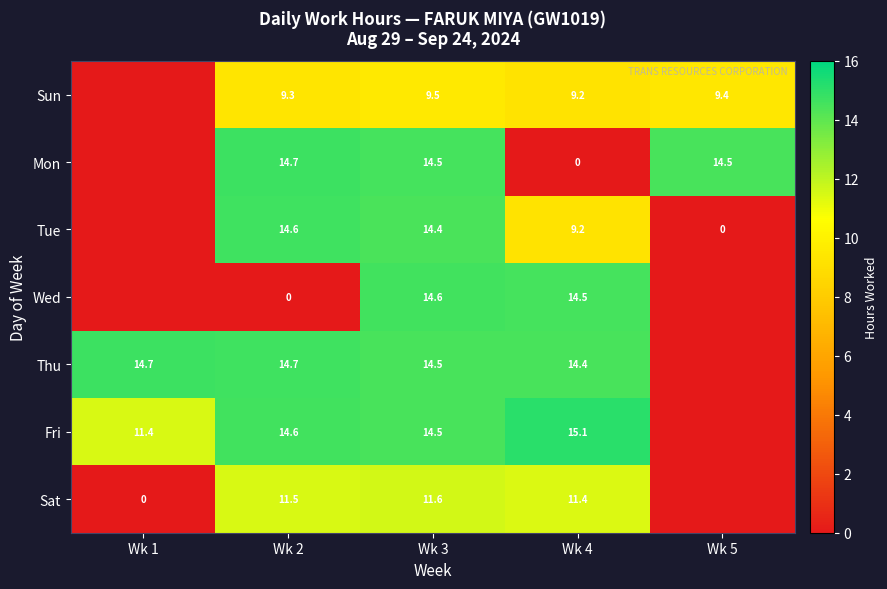

What is the total value across all series at Wk 4?

73.8